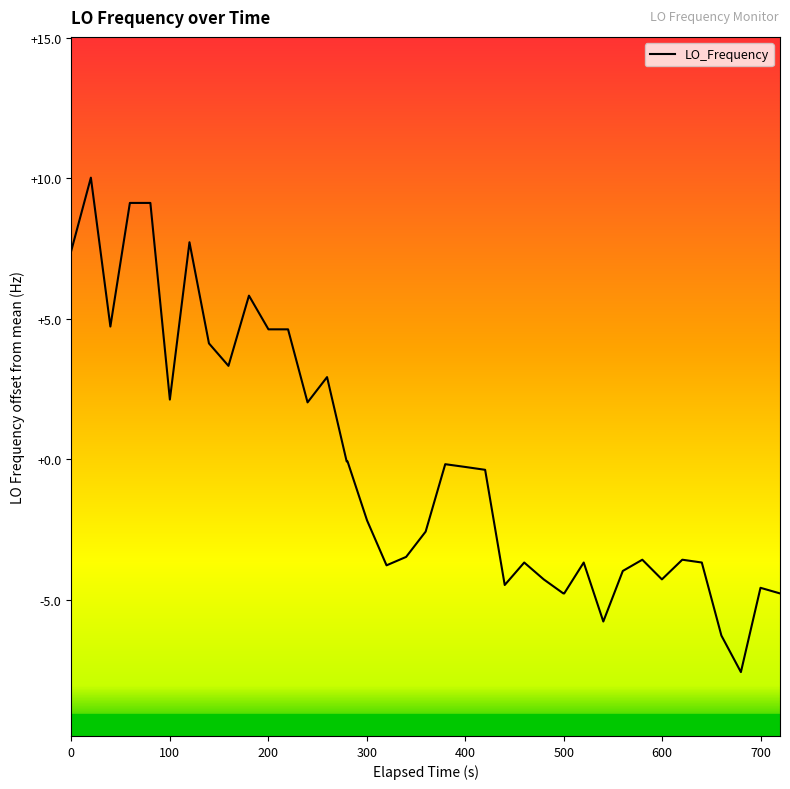

What is the maximum value shown in the chart?

10.0